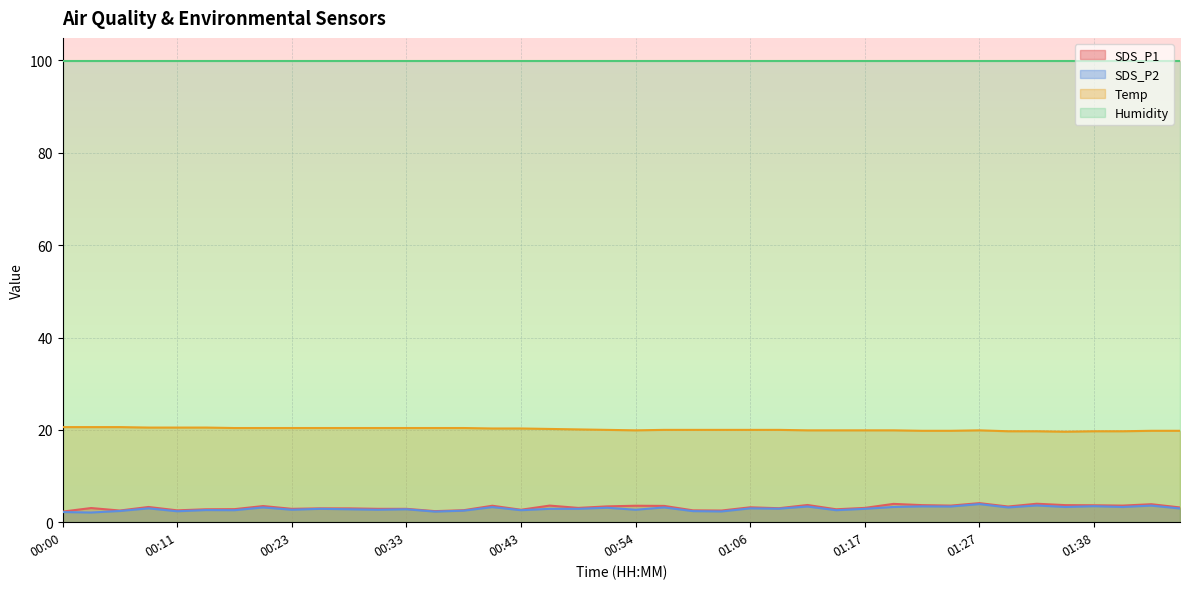

True or false: SDS_P2 has a value of 0.8 at 00:17.

False